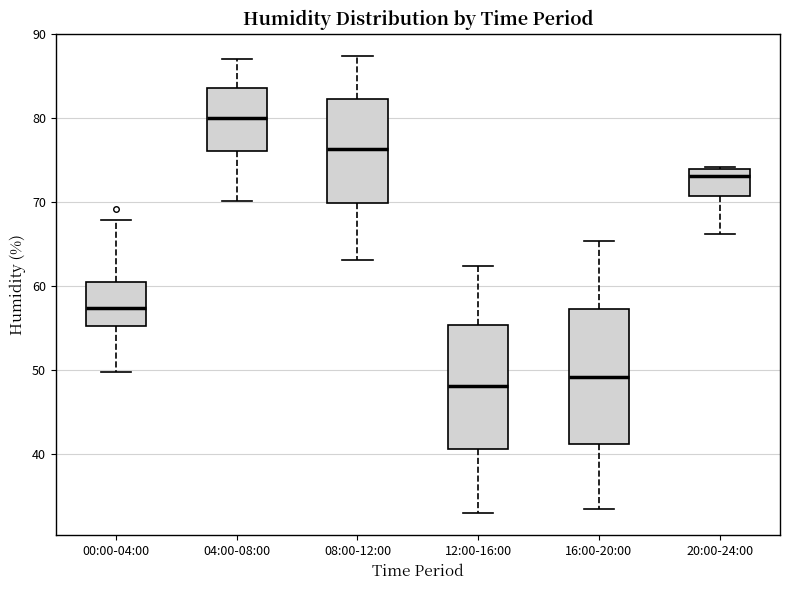

Comparing the boxes themselves (not the whiskers), which one is the tallest?

16:00-20:00